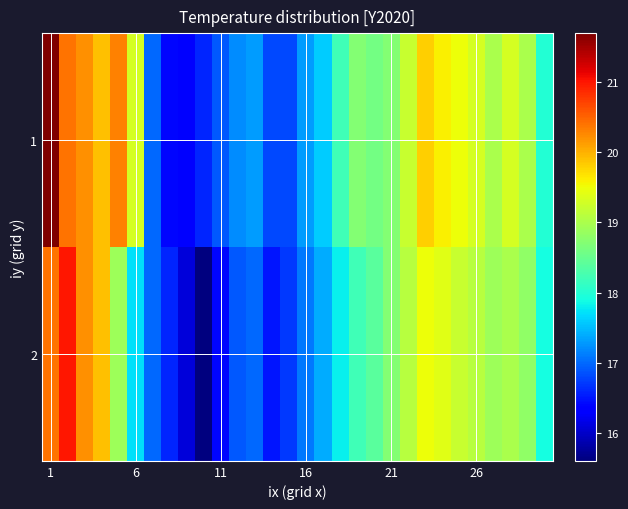

How many data points does each series have?

30